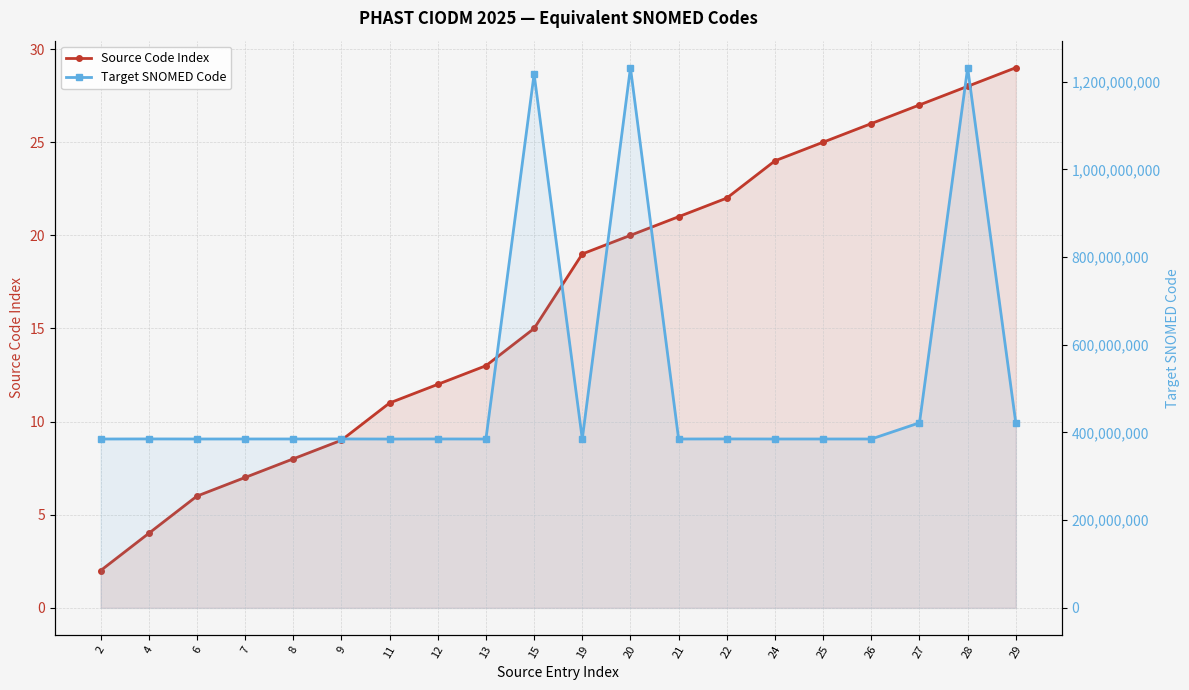

Reading left to right, what are all the values shown in this chart?

Source Code Index: 2	4	6	7	8	9	11	12	13	15	19	20	21	22	24	25	26	27	28	29
Target SNOMED Code: 385089000	385261007	385118004	385148001	385162008	385246006	385048003	385195002	385083004	1217288001	385177000	1231565000	385117009	385265003	385115001	385128008	385125006	422068008	1231836003	421026006